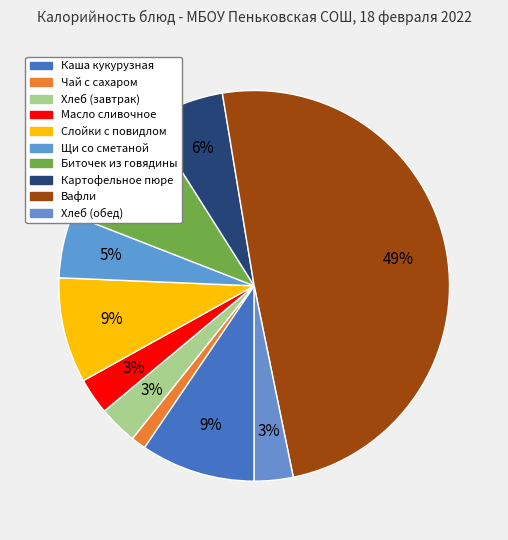

Rank the categories by value from lowest to highest.

Чай с сахаром, Масло сливочное, Хлеб (завтрак), Хлеб (обед), Щи со сметаной, Картофельное пюре, Слойки с повидлом, Каша кукурузная, Биточек из говядины, Вафли